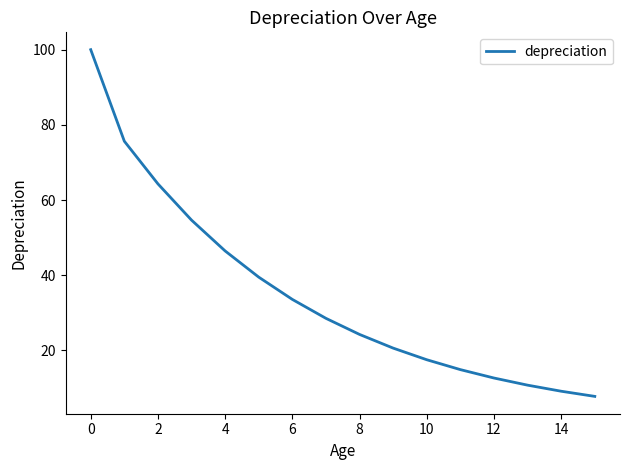

What is the greatest value displayed?

100.0